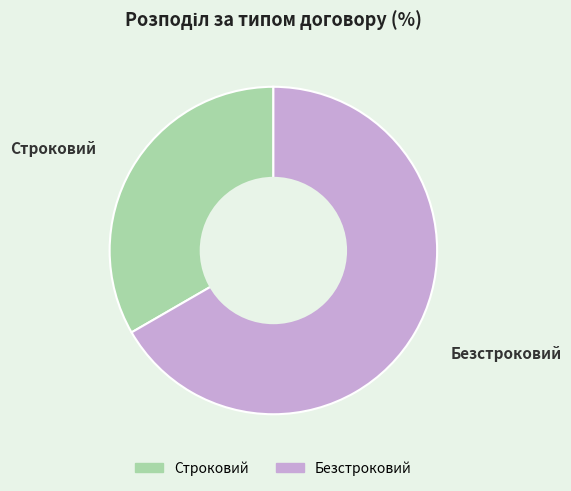

Is the sum of Безстроковий and Строковий greater than half?

Yes